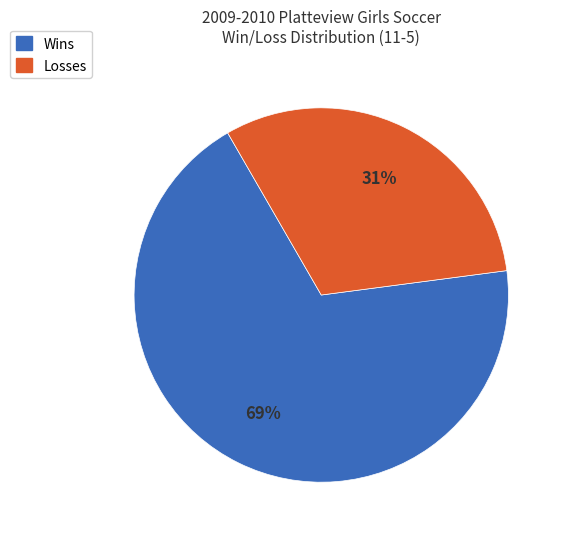

What percentage is the Losses slice, to the nearest percent?

31%